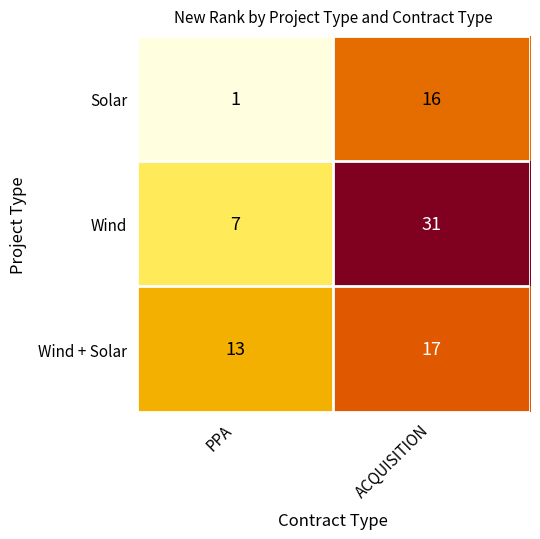

Between PPA and ACQUISITION, which series saw the biggest shift?

Wind